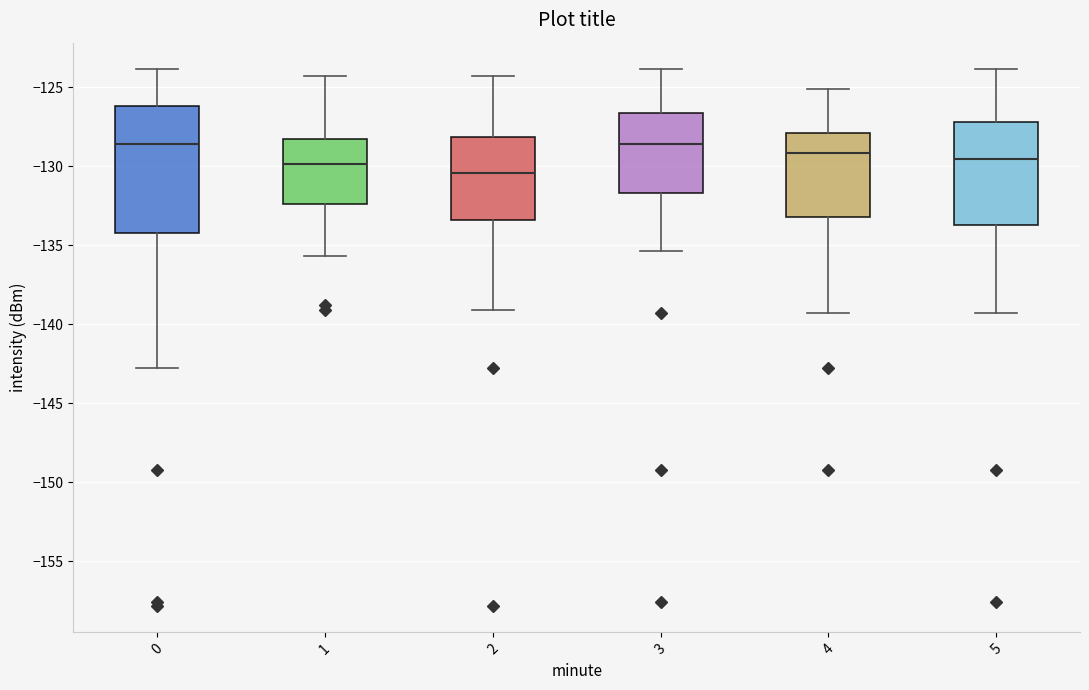

Where is the lower edge of the box at x = 3 on the y-axis? The values are not printed on the chart, so give them approximately, as read against the axis.

-131.5